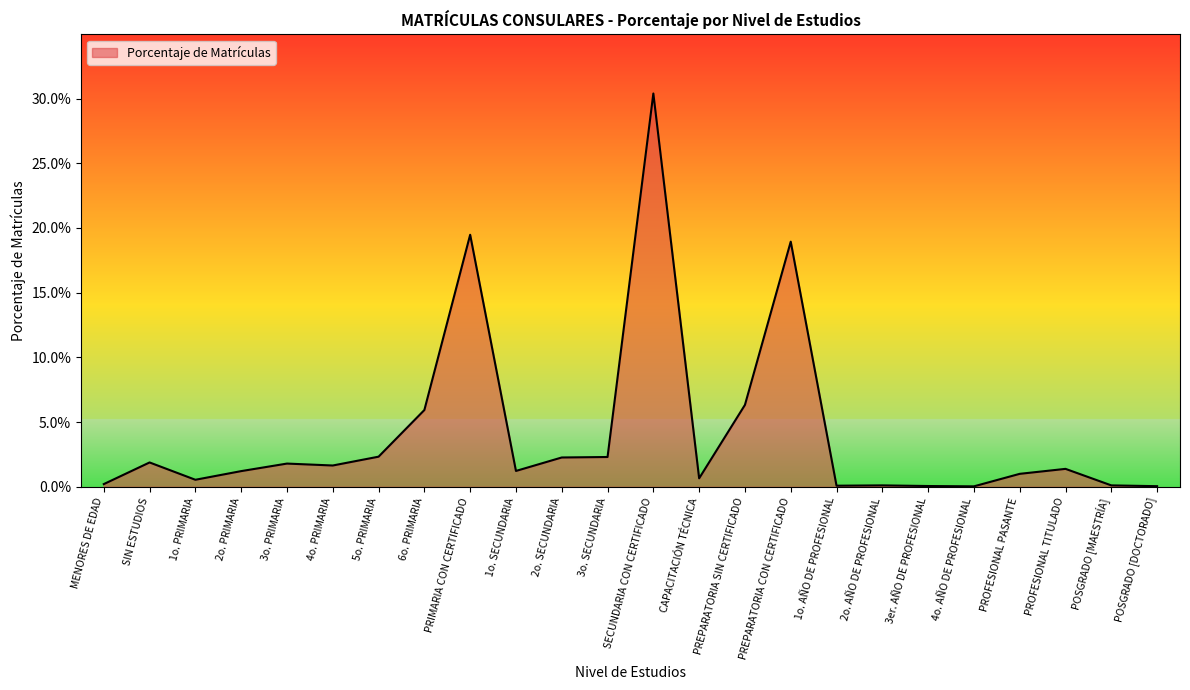

Does the chart display data point markers on the line(s)?

No